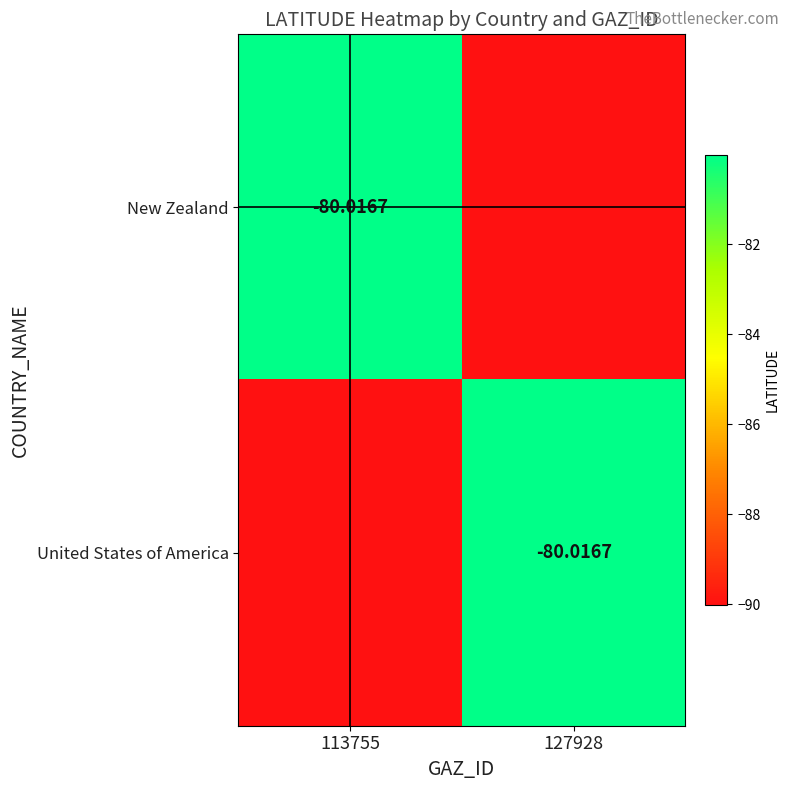

Which category has the highest value in the United States of America series?

127928